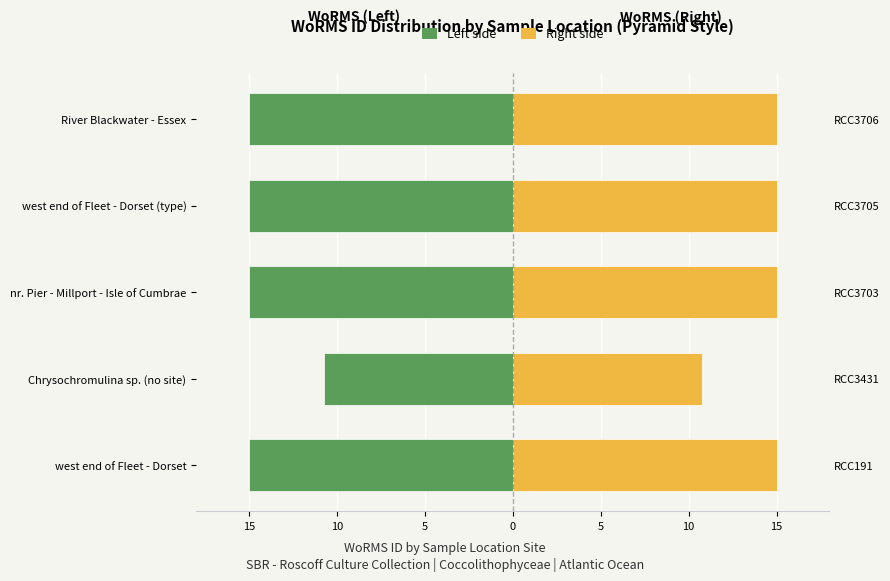

What is the approximate value of WoRMS Left at west end of Fleet - Dorset?

-15.0